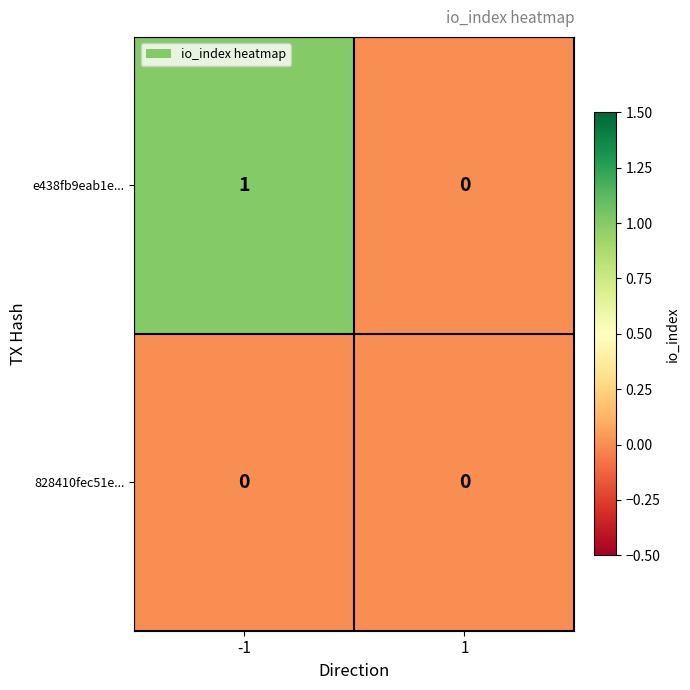

Rank the series at -1 from highest to lowest value.

e438fb9eab1e..., 828410fec51e...